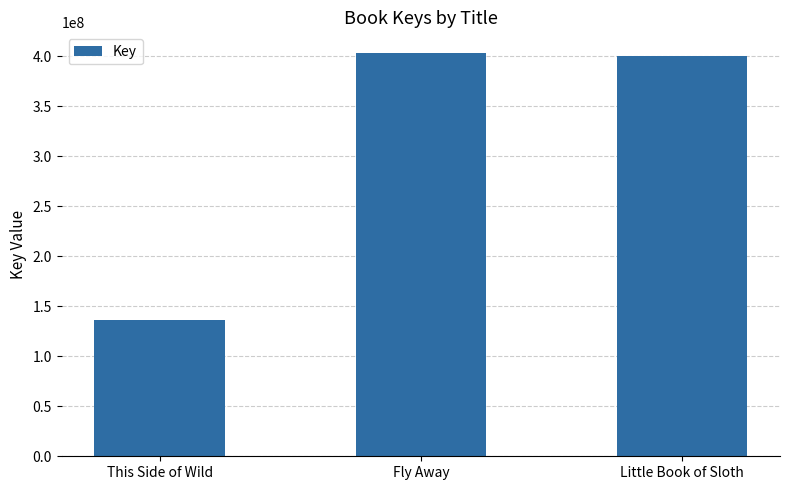

What is the approximate value at This Side of Wild, to the nearest 100?

136319500